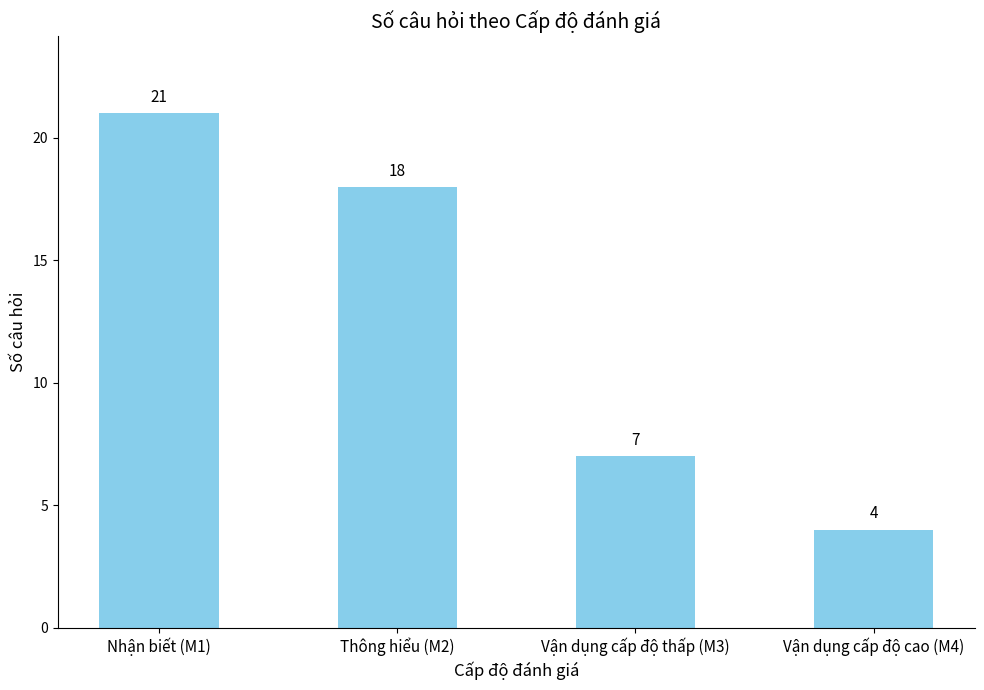

Which label corresponds to the smallest value in the chart?

Vận dụng cấp độ cao (M4)